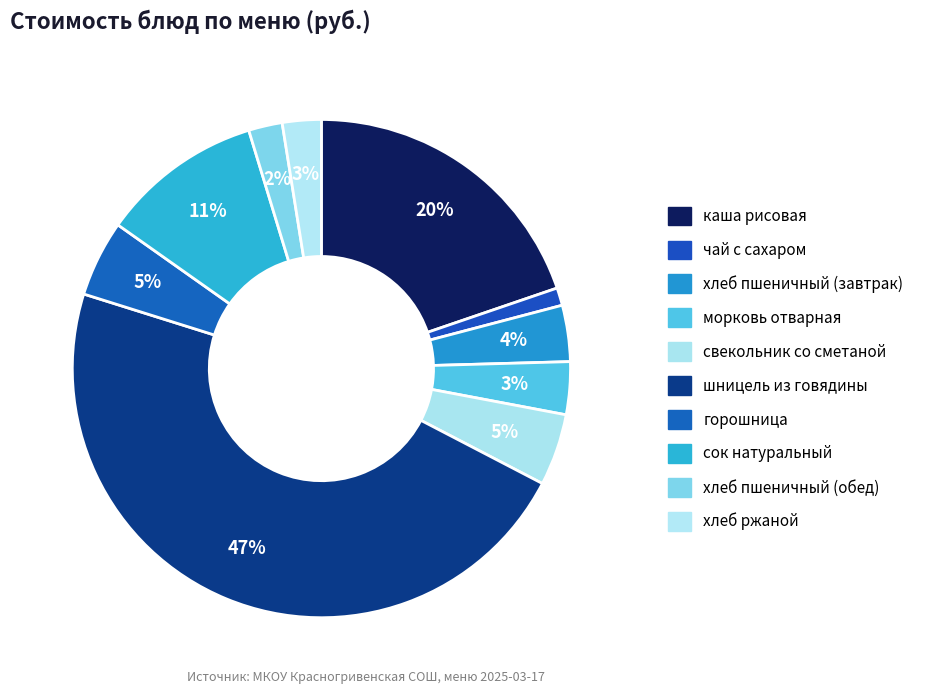

Is морковь отварная the majority of the pie?

No